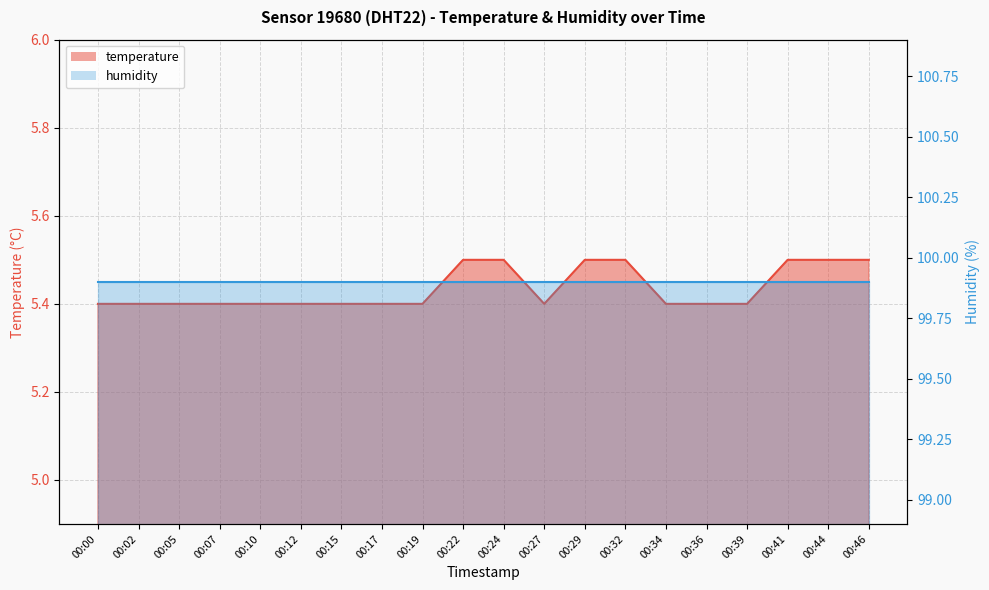

What is the value of the 4th point from the left?

5.4